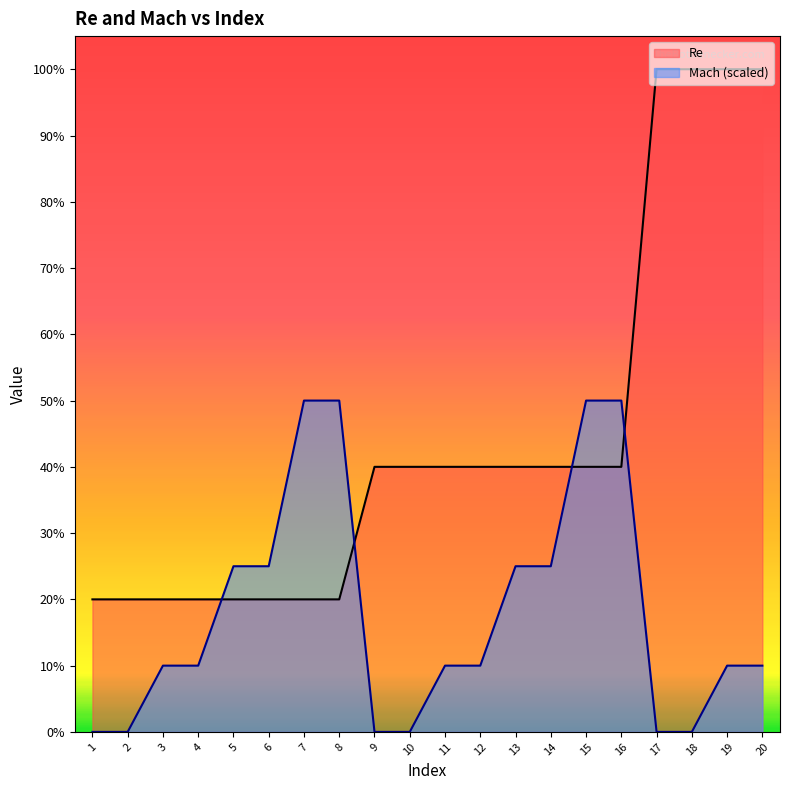

At which label does Re first exceed 100000?

17